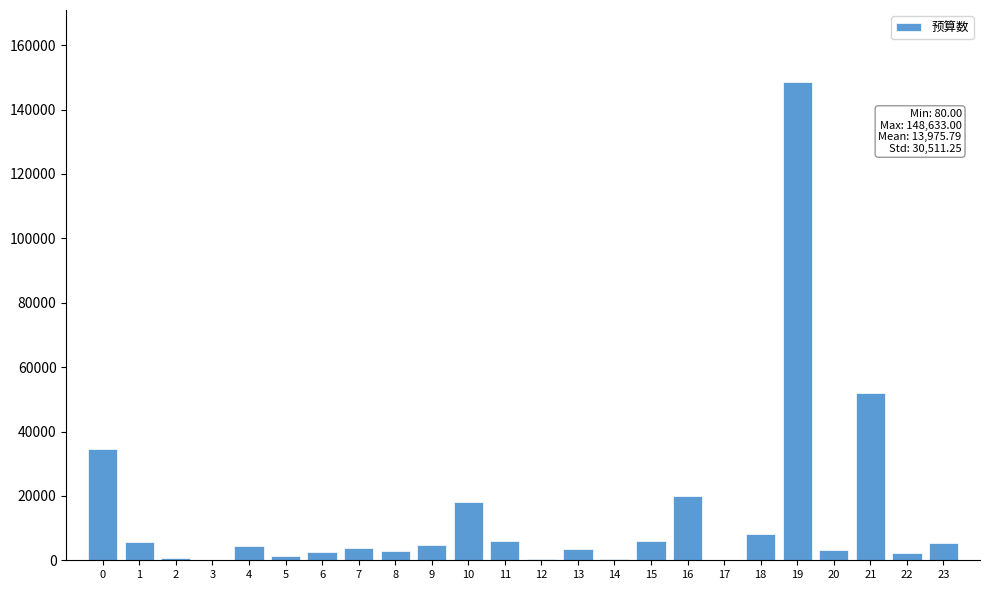

What is the greatest value displayed?

148633